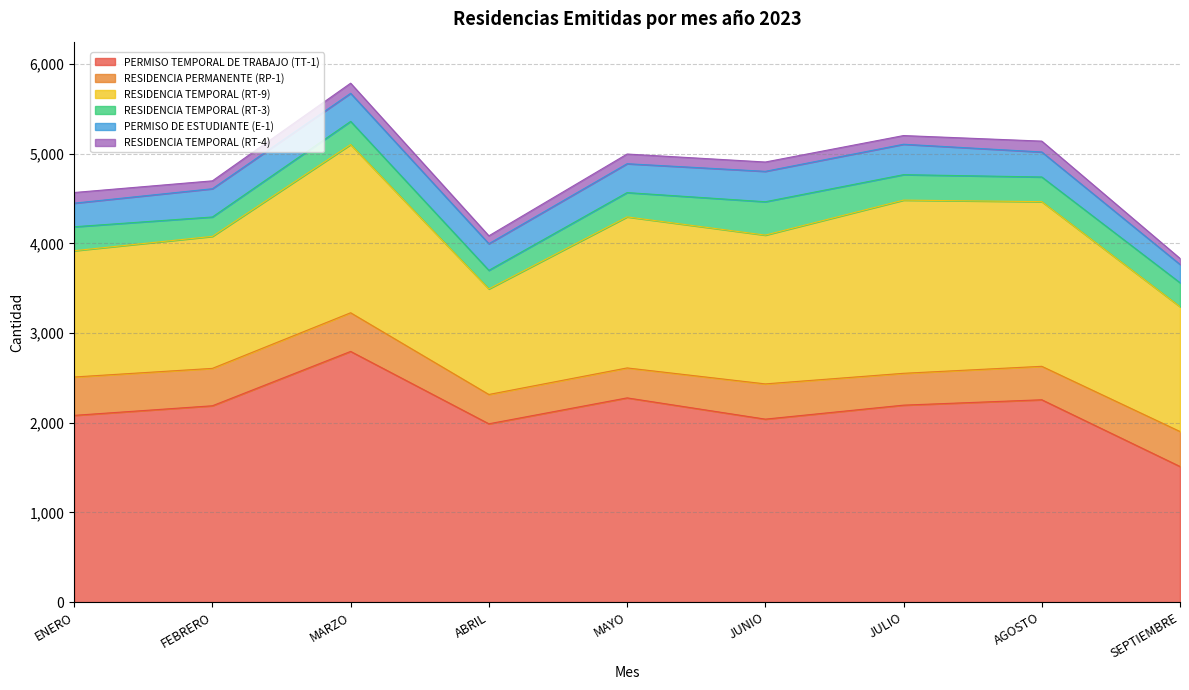

How many interior local peaks does the PERMISO DE ESTUDIANTE (E-1) series have?

1